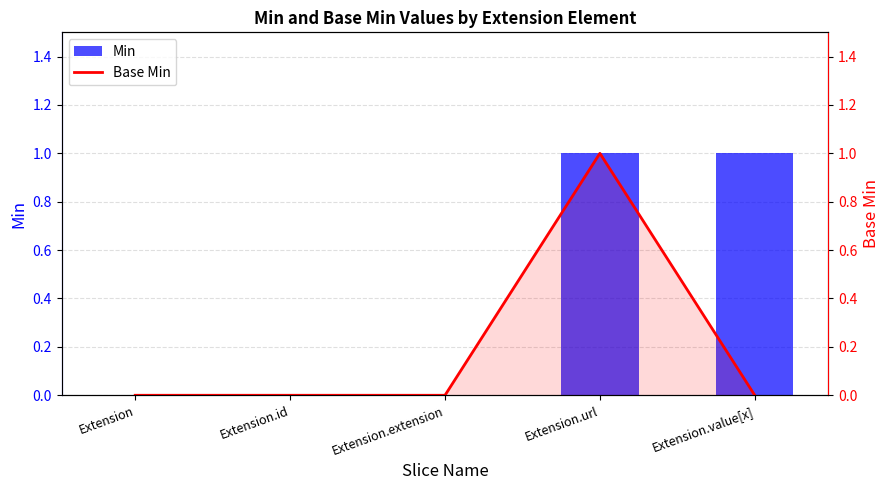

The Base Min series shows 1 at Extension.id. True or false?

False